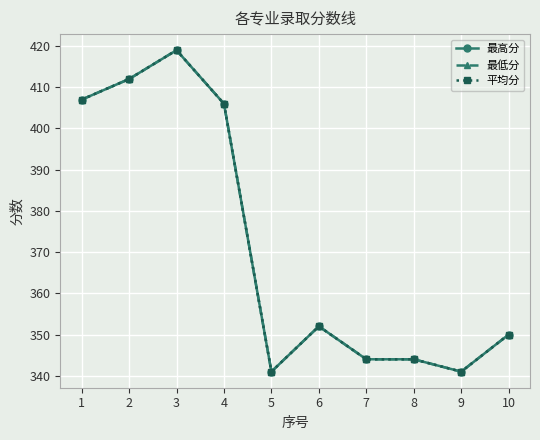

True or false: 最低分 has more than 1 interior local peaks.

True